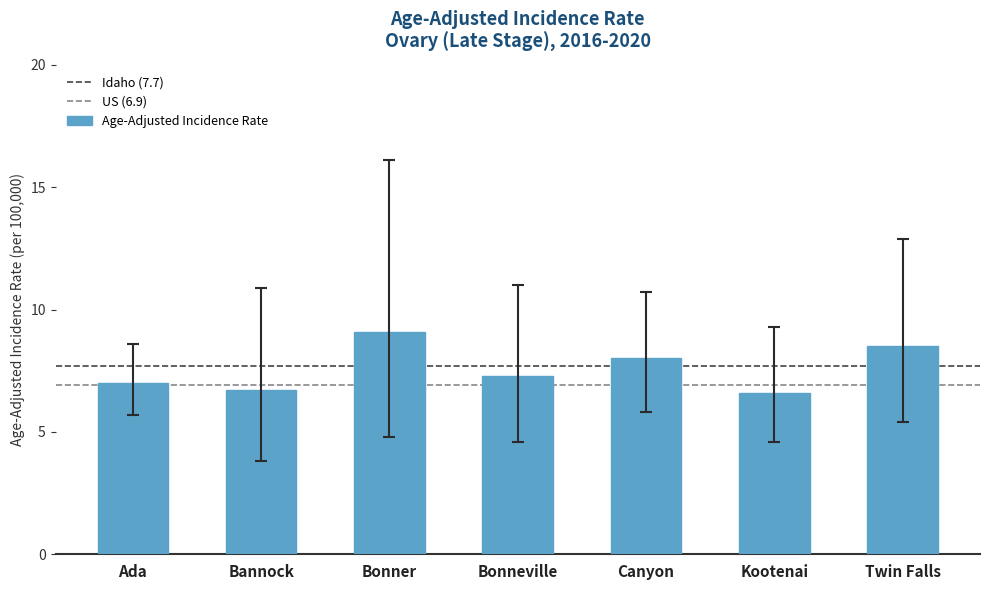

What is the approximate value at Ada?

7.0